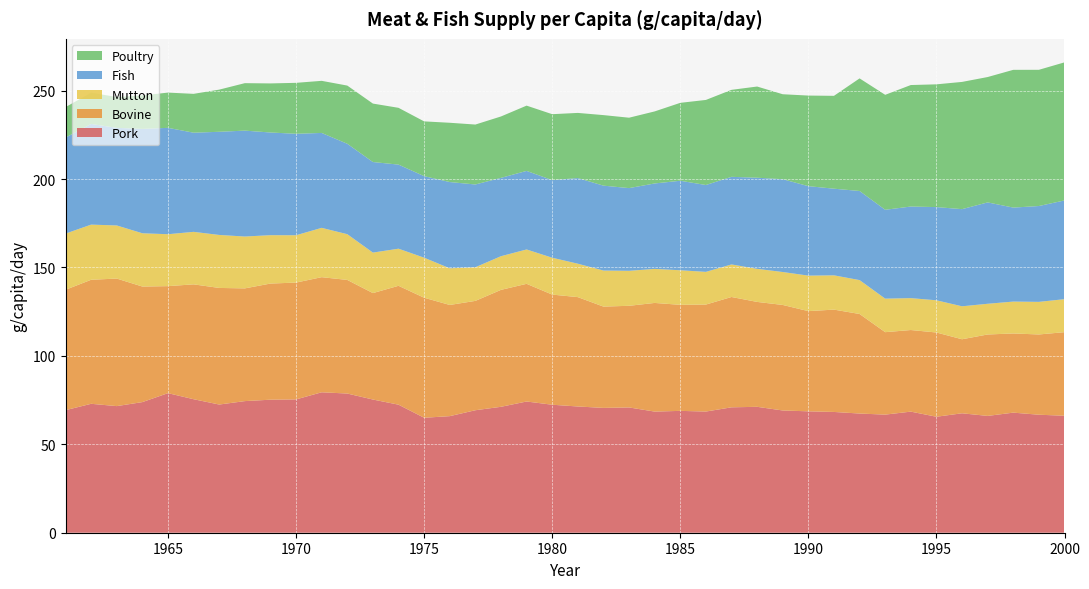

Reading left to right, extract all data points from this chart.

Pork: 0=69.3	1=72.9	2=71.6	3=73.9	4=78.9	5=75.5	6=72.5	7=74.4	8=75.2	9=75.4	10=79.4	11=78.7	12=75.3	13=72.4	14=65.0	15=65.9	16=69.3	17=71.2	18=74.2	19=72.4	20=71.4	21=70.6	22=70.8	23=68.5	24=68.9	25=68.5	26=70.9	27=71.2	28=69.1	29=68.7	30=68.3	31=67.4	32=66.8	33=68.5	34=65.6	35=67.5	36=66.1	37=67.9	38=66.7	39=66.2
Bovine: 0=68.1	1=70.1	2=72.1	3=65.3	4=60.5	5=65.0	6=65.9	7=63.8	8=65.7	9=66.1	10=65.1	11=64.2	12=60.2	13=67.2	14=67.9	15=62.9	16=61.8	17=66.1	18=66.5	19=62.3	20=61.9	21=57.3	22=57.5	23=61.5	24=60.0	25=60.5	26=62.4	27=59.3	28=59.7	29=56.7	30=57.9	31=56.3	32=46.6	33=46.1	34=47.6	35=41.9	36=46.0	37=44.8	38=45.4	39=47.3
Mutton: 0=31.8	1=31.2	2=30.0	3=30.1	4=29.4	5=29.7	6=30.0	7=29.3	8=27.4	9=26.8	10=27.9	11=25.9	12=22.9	13=21.0	14=22.6	15=20.7	16=19.0	17=19.0	18=19.4	19=20.9	20=18.9	21=20.4	22=19.8	23=19.2	24=19.6	25=18.5	26=18.4	27=18.7	28=18.6	29=20.1	30=19.4	31=19.2	32=19.0	33=18.0	34=18.2	35=18.6	36=17.4	37=18.0	38=18.4	39=18.7
Fish: 0=54.3	1=57.0	2=55.2	3=59.0	4=60.2	5=56.1	6=58.3	7=59.9	8=58.1	9=57.4	10=53.7	11=51.1	12=51.2	13=47.5	14=46.1	15=48.8	16=46.8	17=44.3	18=44.4	19=43.9	20=48.4	21=48.0	22=46.8	23=48.3	24=50.6	25=49.1	26=49.5	27=51.5	28=52.5	29=50.6	30=49.0	31=50.4	32=50.2	33=51.8	34=52.7	35=54.9	36=57.3	37=53.1	38=54.2	39=55.8
Poultry: 0=17.2	1=17.6	2=17.4	3=18.9	4=19.9	5=22.0	6=23.8	7=26.8	8=27.8	9=28.8	10=29.5	11=32.9	12=33.0	13=32.1	14=31.0	15=33.5	16=33.9	17=34.7	18=36.9	19=37.3	20=36.8	21=39.9	22=39.8	23=40.7	24=44.1	25=48.1	26=49.2	27=51.6	28=48.0	29=51.2	30=52.5	31=63.7	32=65.0	33=68.7	34=69.4	35=72.0	36=70.9	37=77.9	38=77.0	39=78.1
labels: 0=1961.0	1=1962.0	2=1963.0	3=1964.0	4=1965.0	5=1966.0	6=1967.0	7=1968.0	8=1969.0	9=1970.0	10=1971.0	11=1972.0	12=1973.0	13=1974.0	14=1975.0	15=1976.0	16=1977.0	17=1978.0	18=1979.0	19=1980.0	20=1981.0	21=1982.0	22=1983.0	23=1984.0	24=1985.0	25=1986.0	26=1987.0	27=1988.0	28=1989.0	29=1990.0	30=1991.0	31=1992.0	32=1993.0	33=1994.0	34=1995.0	35=1996.0	36=1997.0	37=1998.0	38=1999.0	39=2000.0